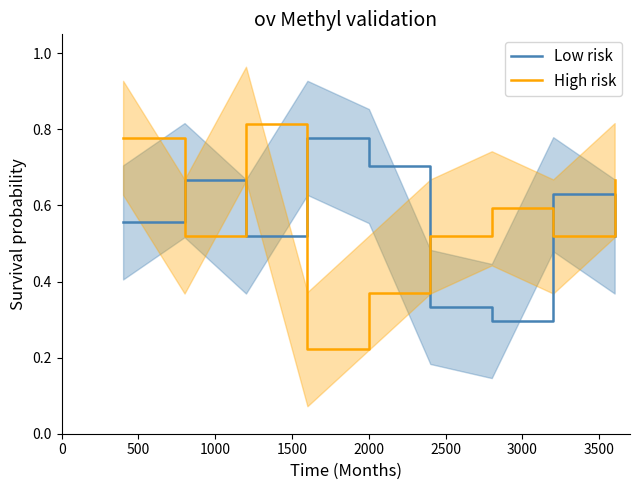

How many intersections are there between High risk and Low risk?

6